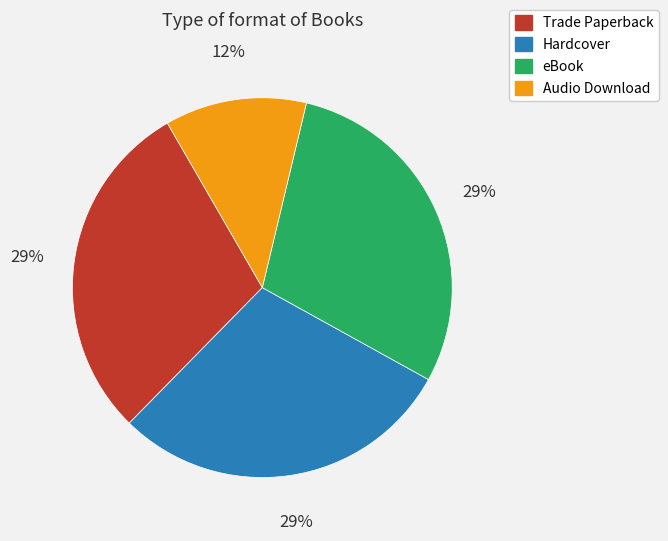

What is the smallest slice in the pie chart?

Audio Download